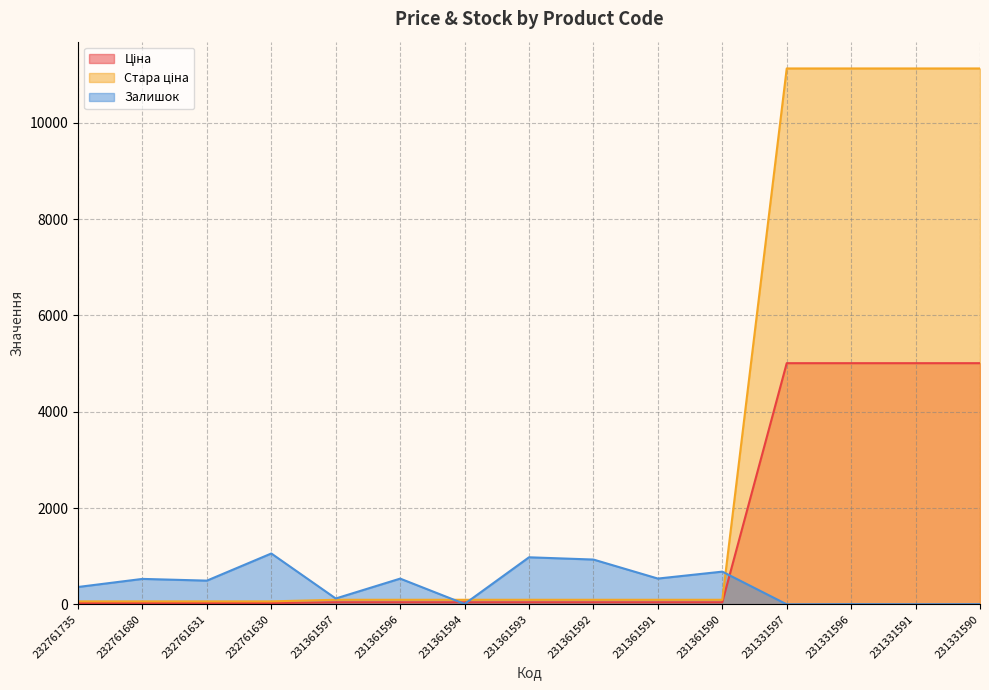

What is the sum of the Залишок values at 232761735 and 231361592?

1290.0